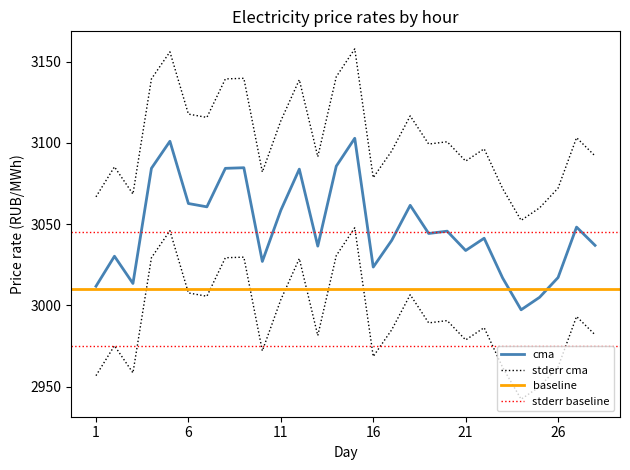

True or false: 1:00-2:00 and stderr_upper intersect in this chart.

False